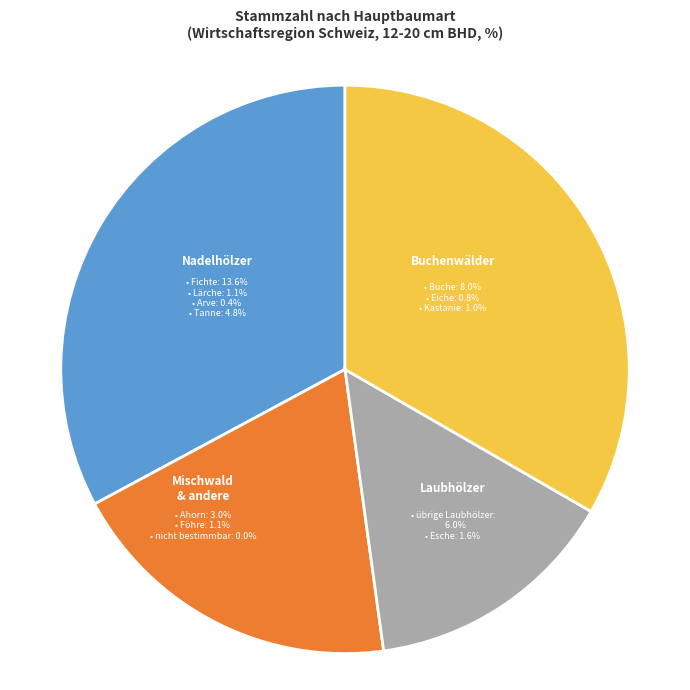

Which has a higher value, Buche or Tanne?

Buche